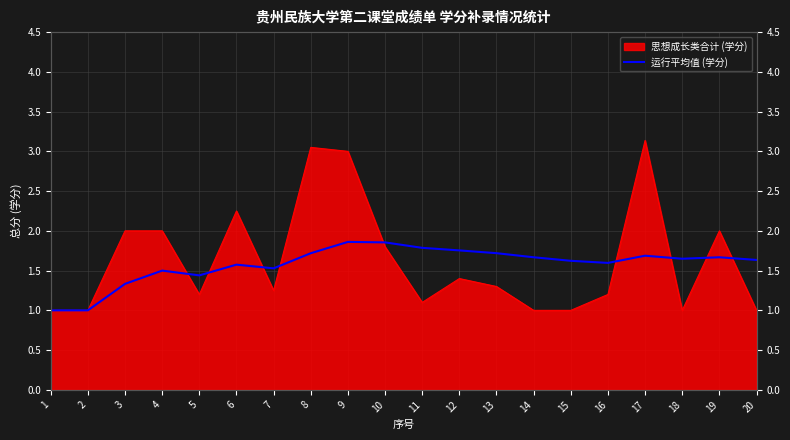

What is the smallest value displayed?

1.0